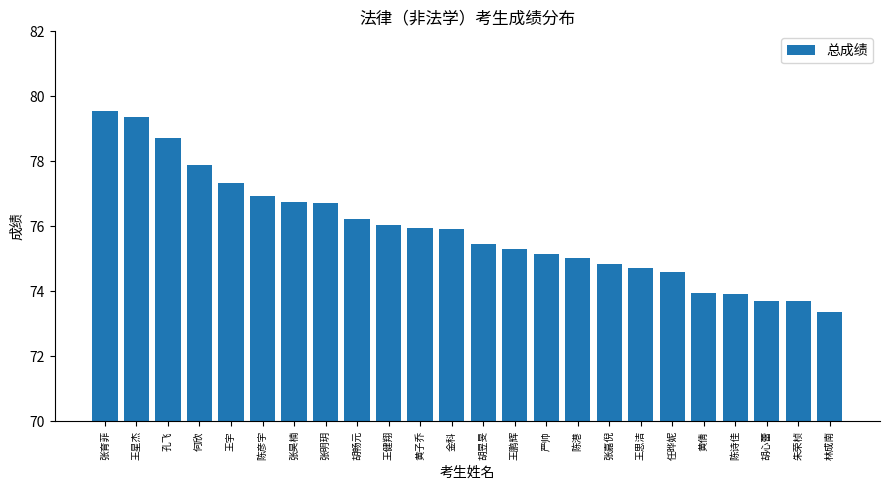

The value at 王宇 is 77.3. True or false?

True